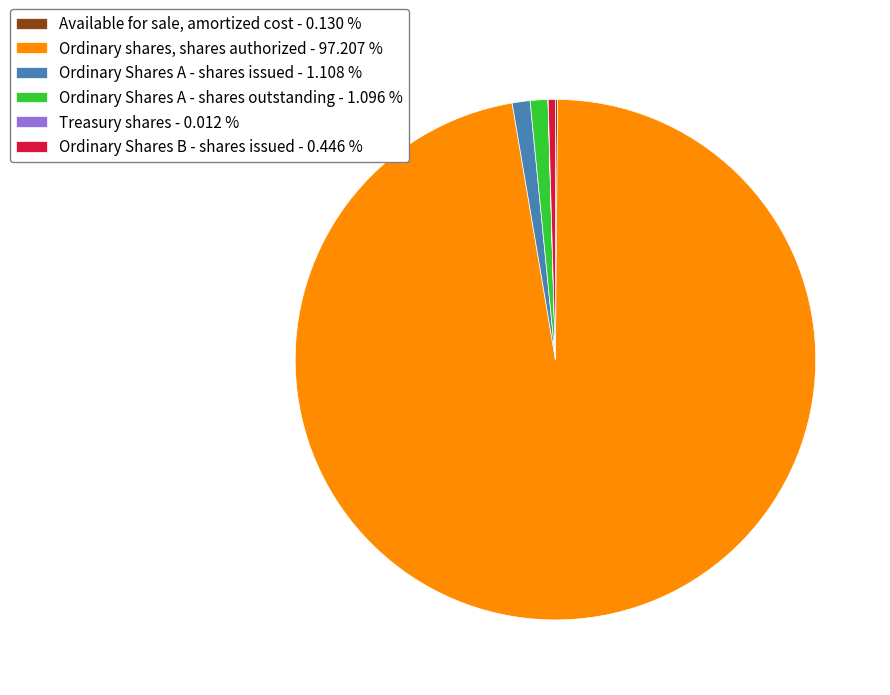

Is it true that Ordinary Shares B - shares issued is 0% of the pie?

True